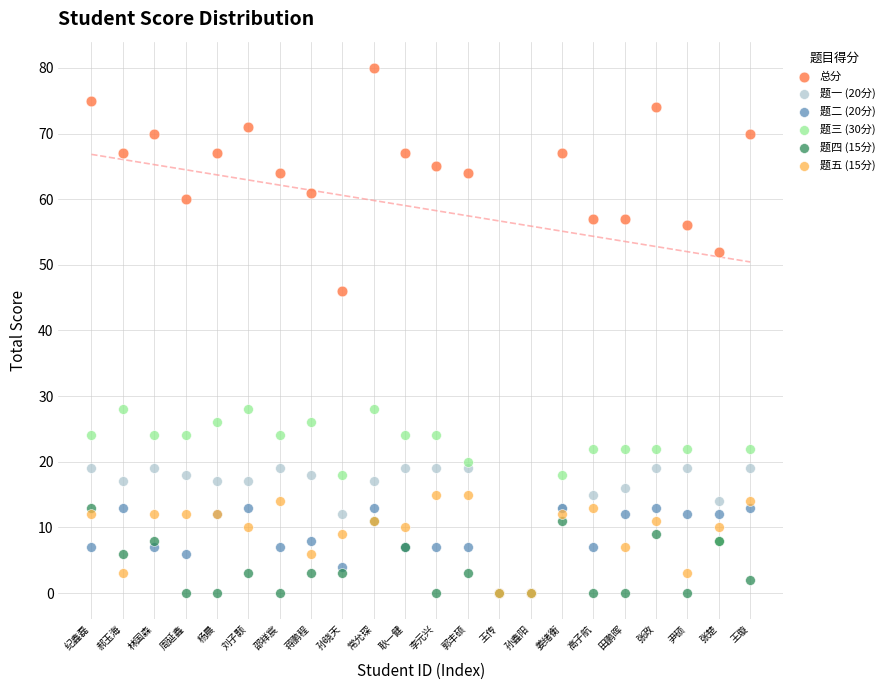

Across all series, what Y value is closest to 40?

46